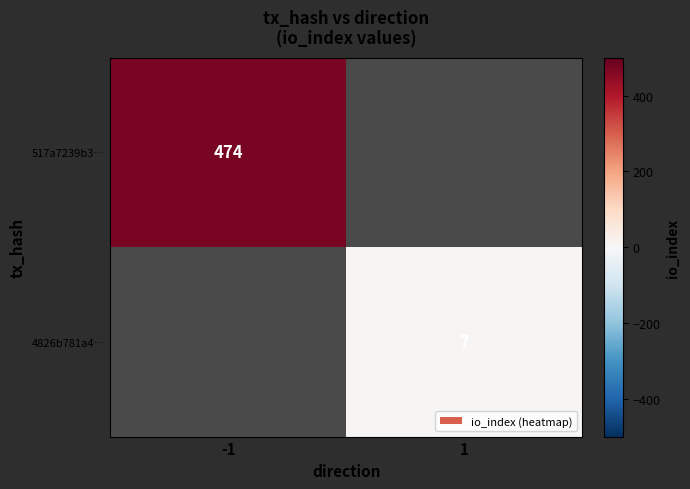

Is it true that 517a7239b3… equals 474 at -1?

True